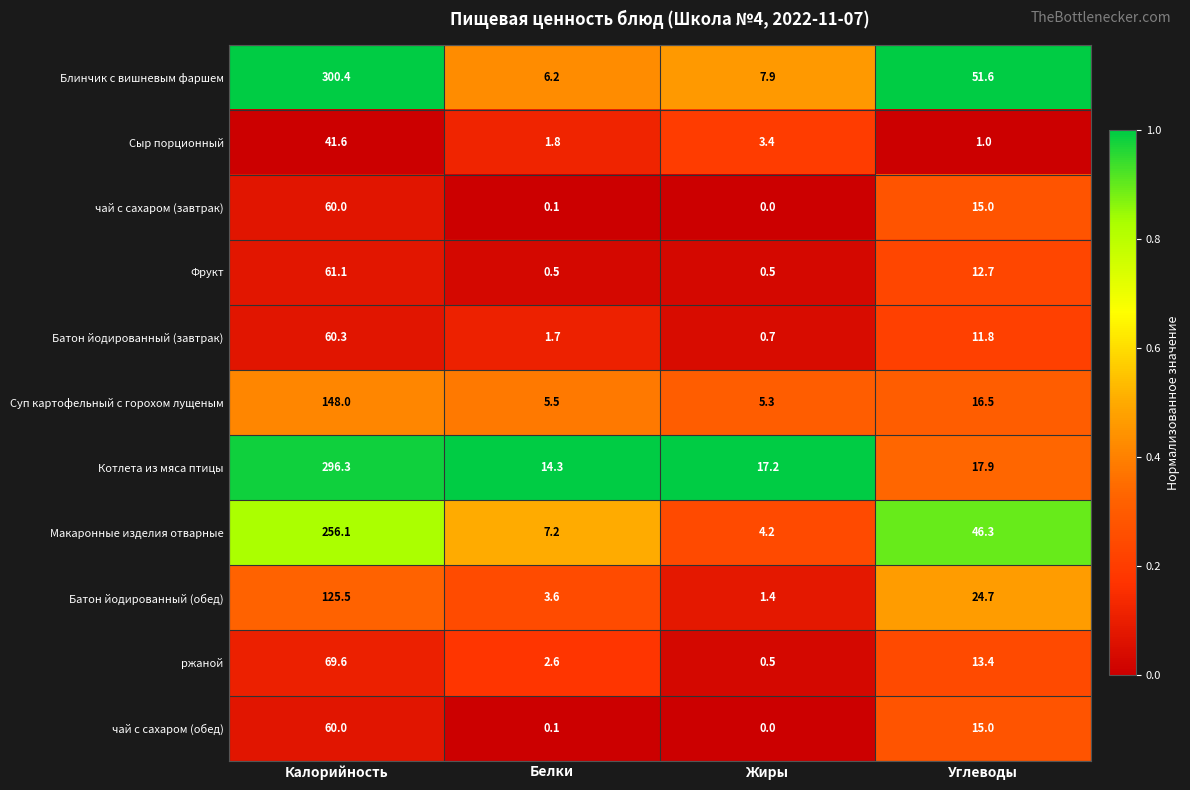

What is the maximum value for Котлета из мяса птицы?

296.3